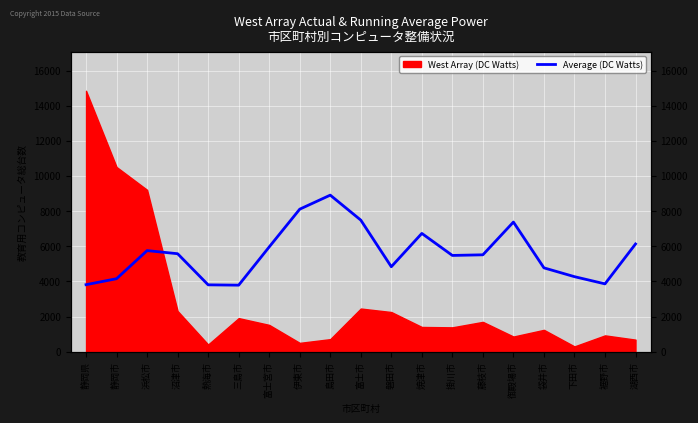

How many lines are shown in the chart?

1